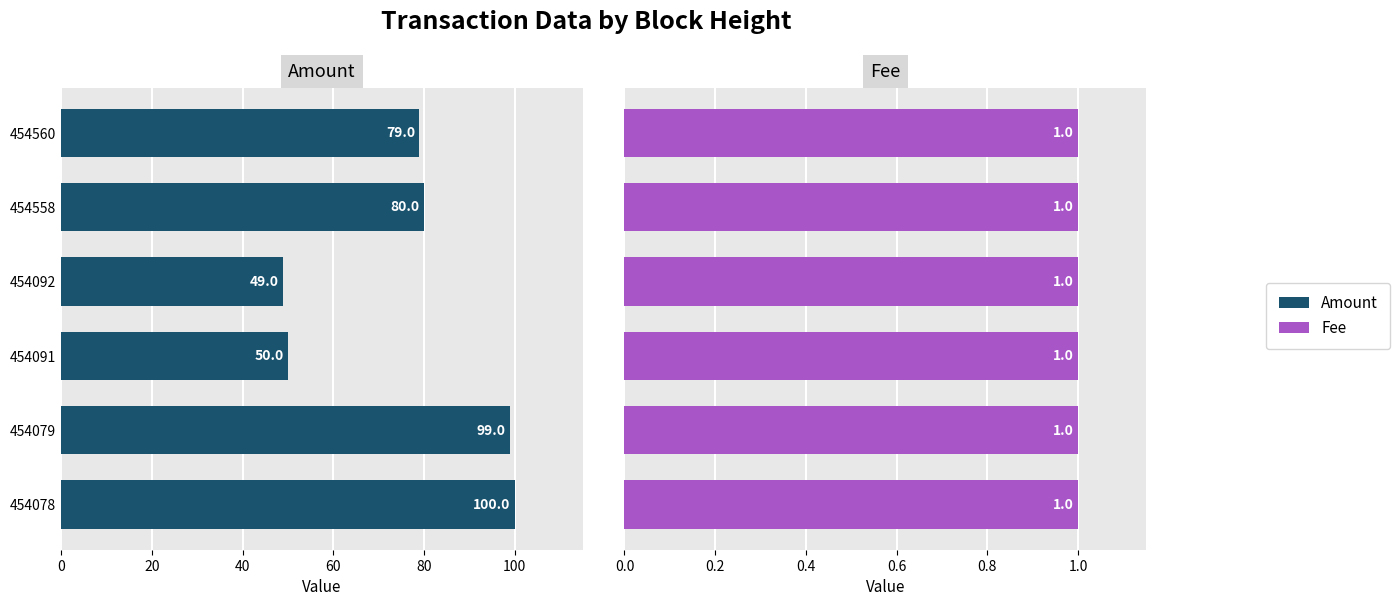

What is the average value of the Amount series?

76.2